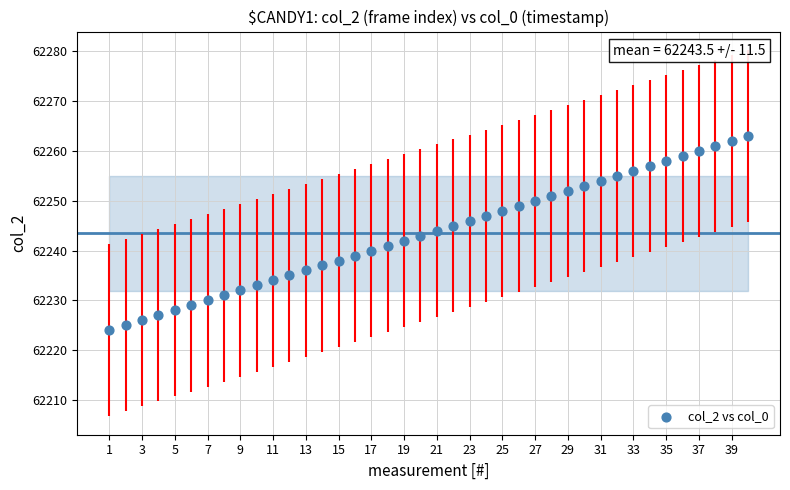

What is the range of X values (max minus min)?

39